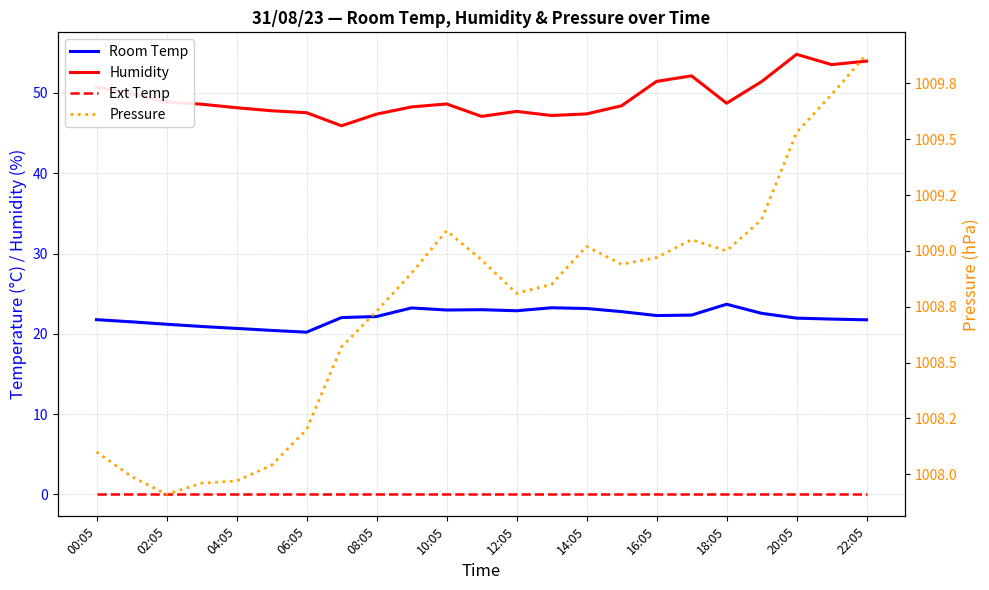

Where is Humidity nearest to the value 50?

02:05